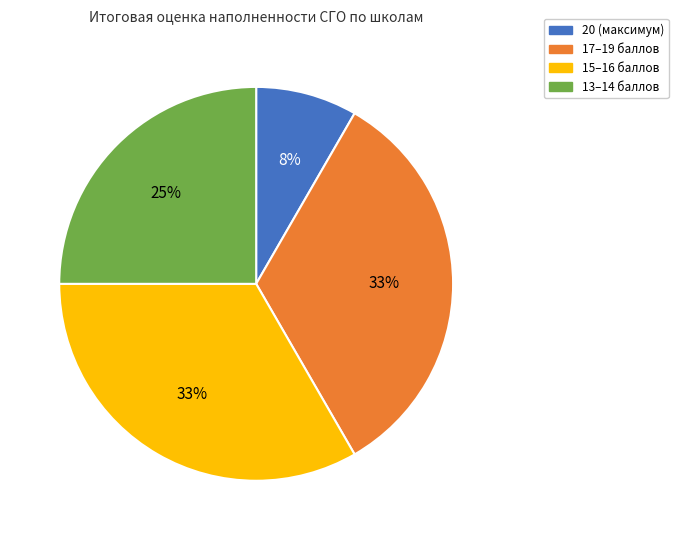

To the nearest percent, what is the average slice percentage?

25%